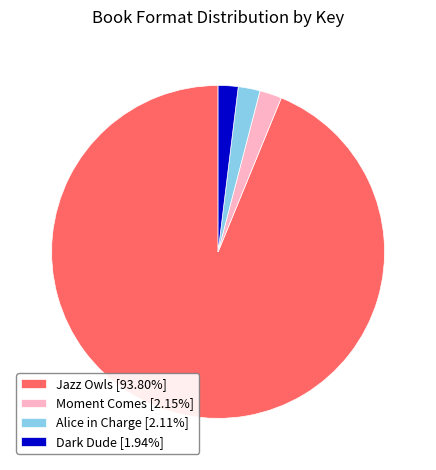

True or false: Jazz Owls accounts for 87% of the total.

False